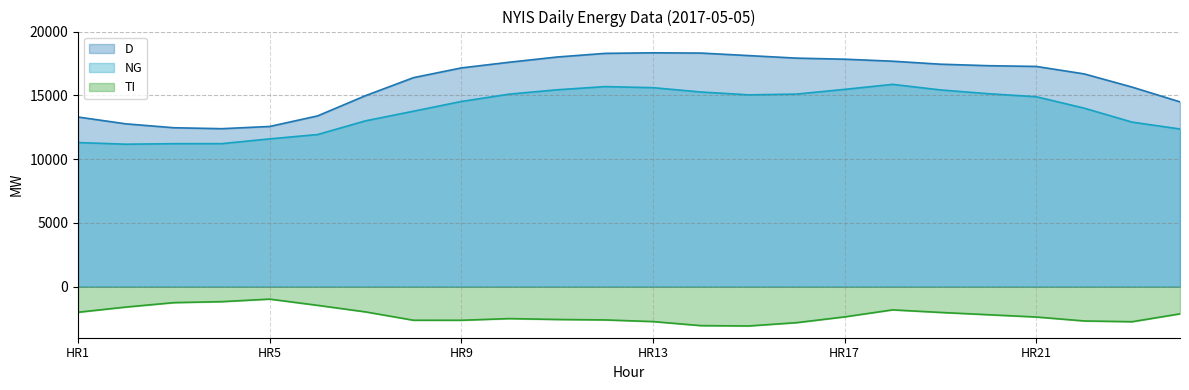

What is the difference between the highest and lowest values at HR24?

16615